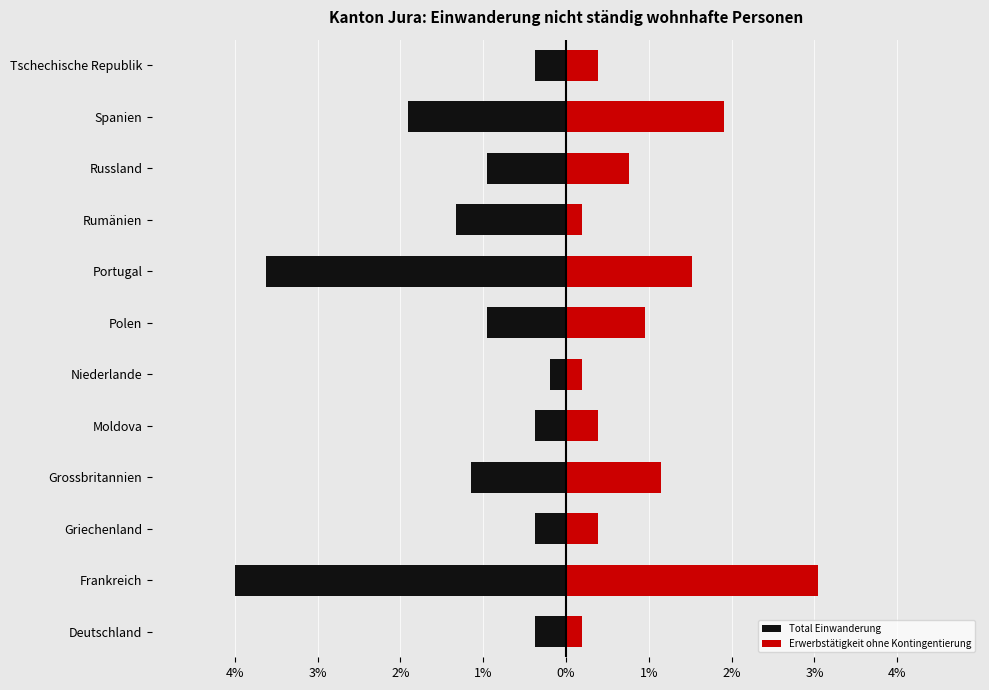

At Grossbritannien, list the series in order from largest to smallest.

Erwerbstätigkeit ohne Kontingentierung, Total Einwanderung